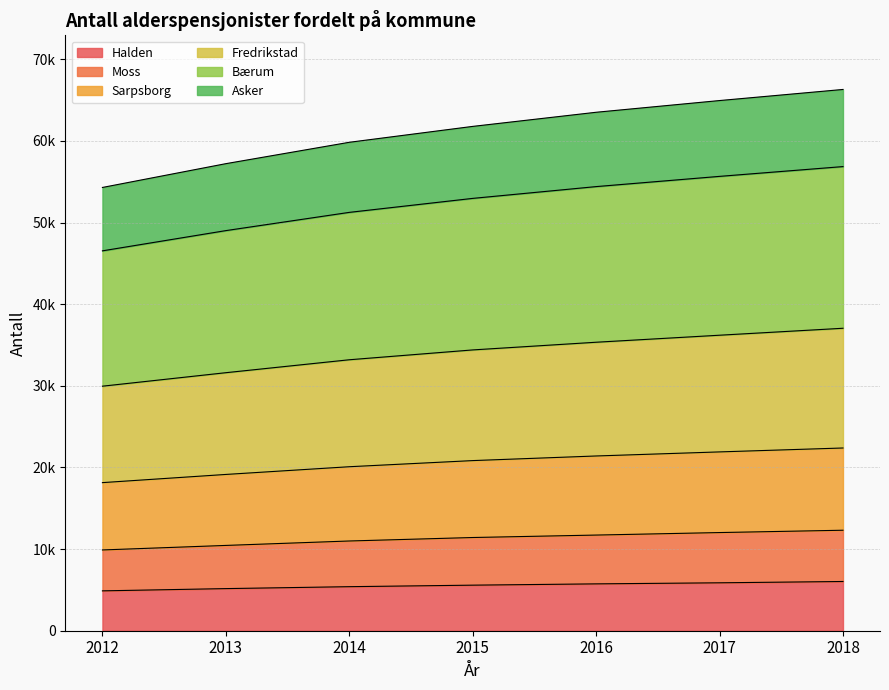

Does the chart display data point markers on the line(s)?

No